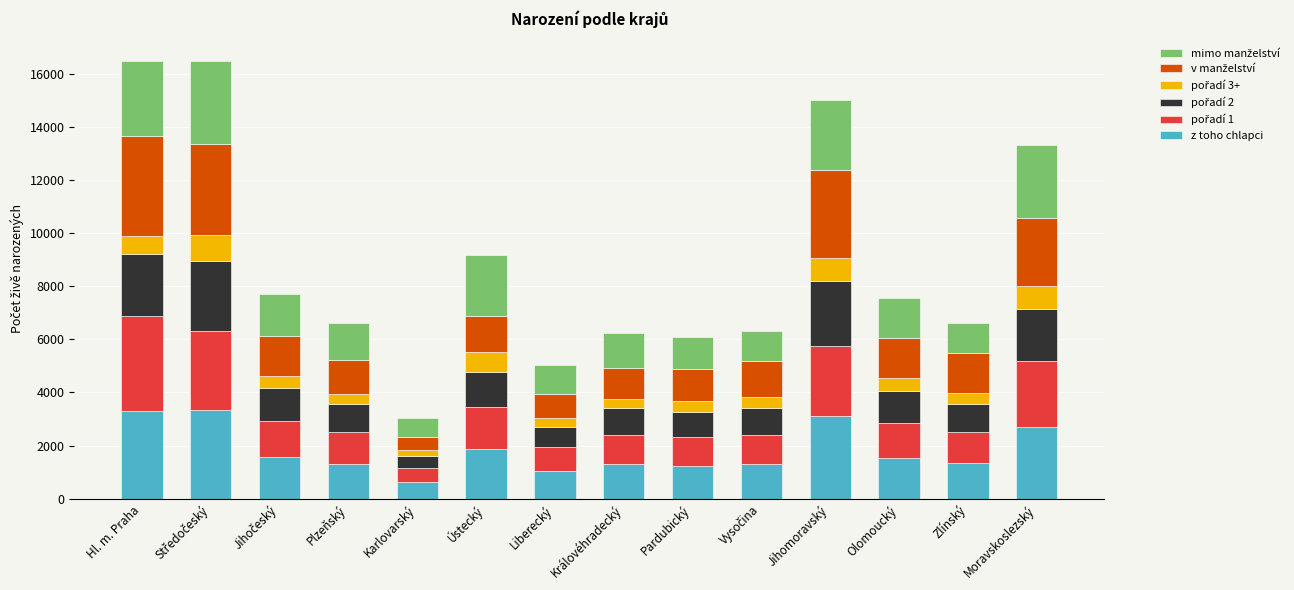

What is the average value of the z toho chlapci series?

1829